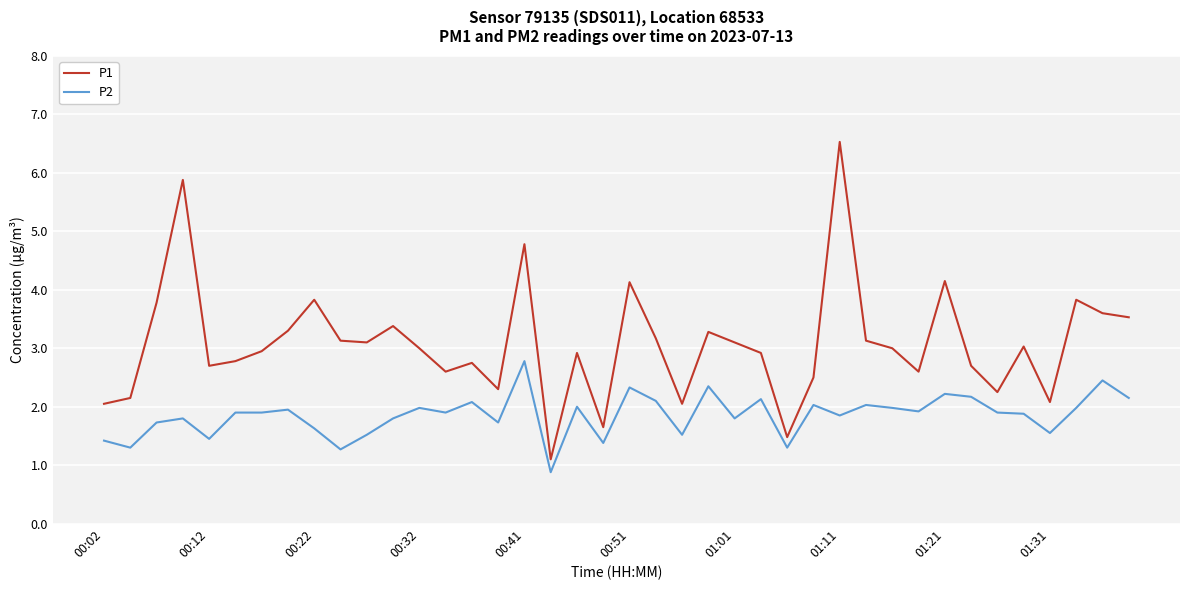

What is the maximum value shown in the chart?

6.5